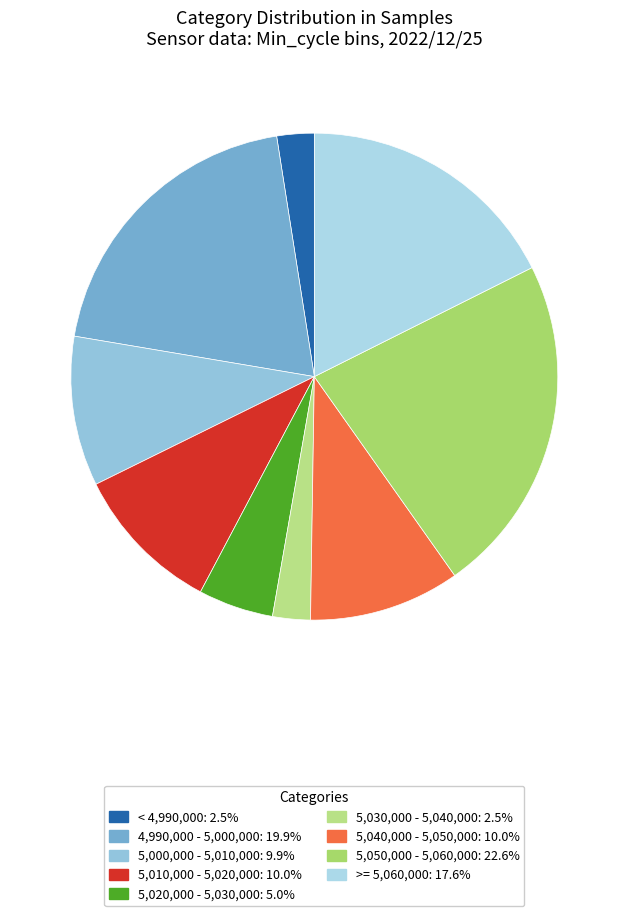

How many segments does this pie chart have?

9